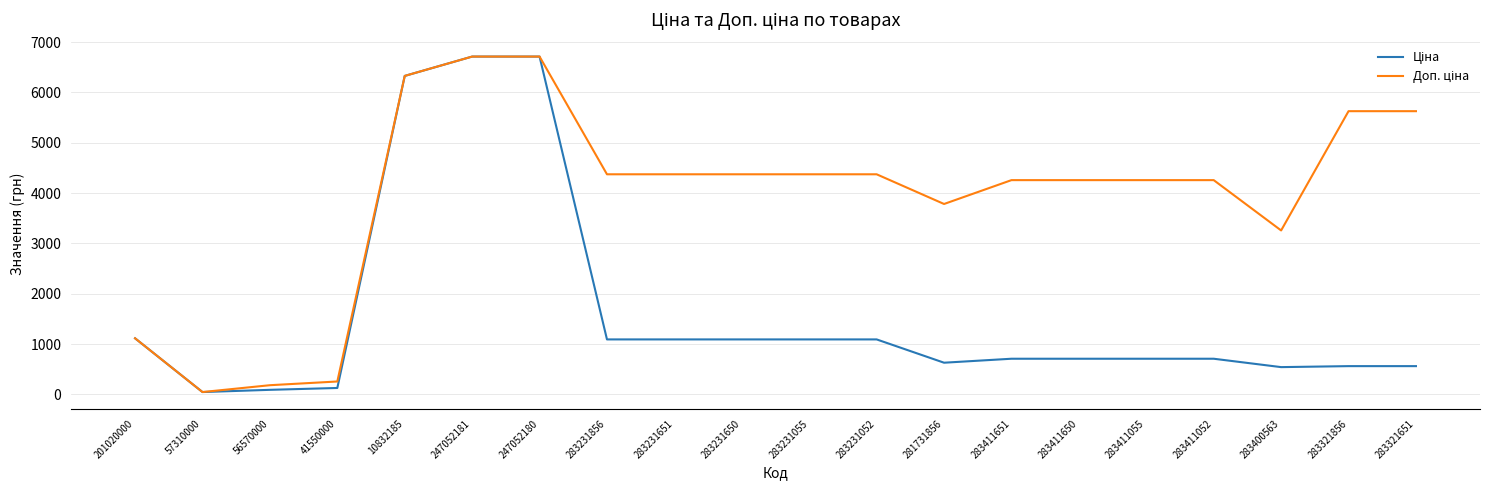

Count the number of categories in the chart.

20